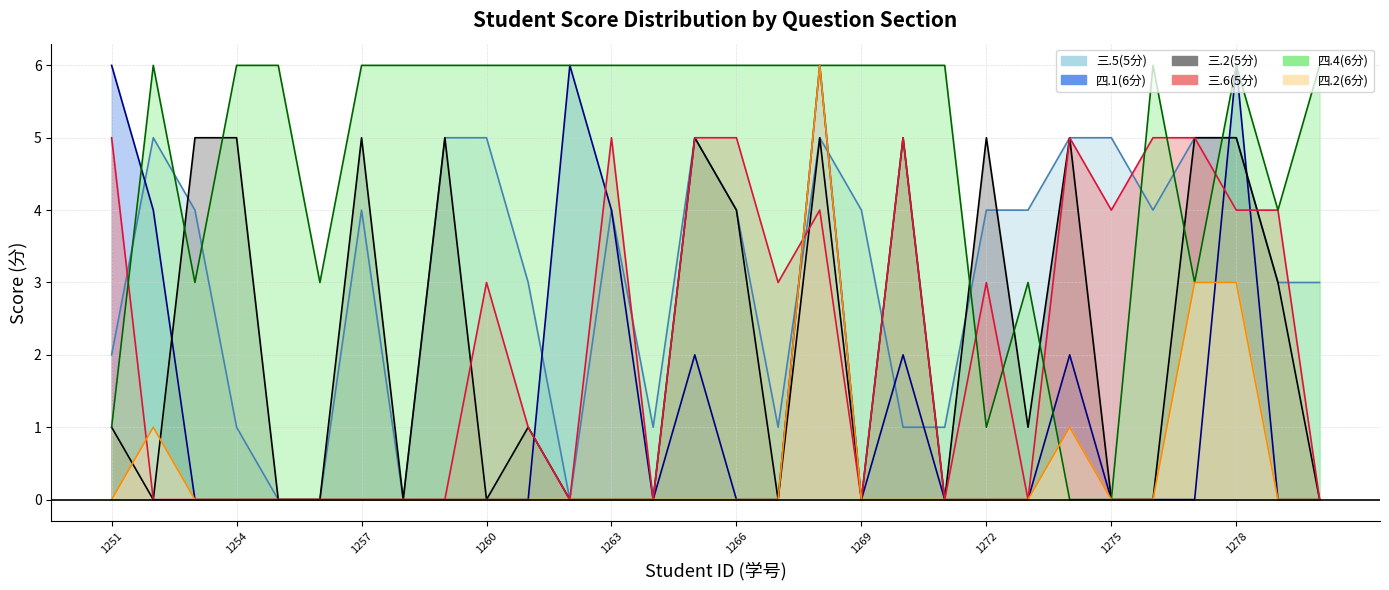

At which category is the sum across all series the highest?

2023171268